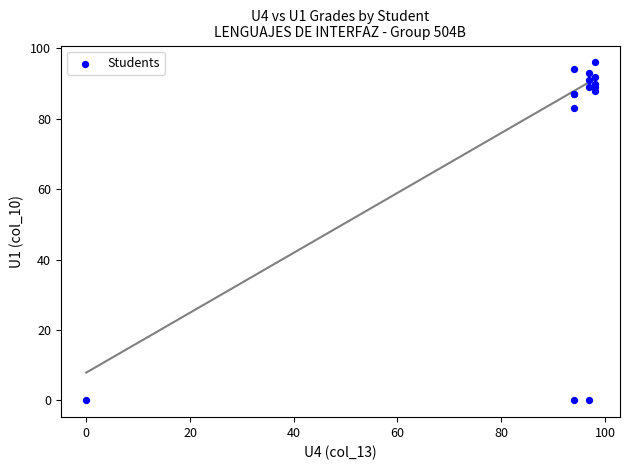

What Y value in the scatter plot is closest to 48?

83